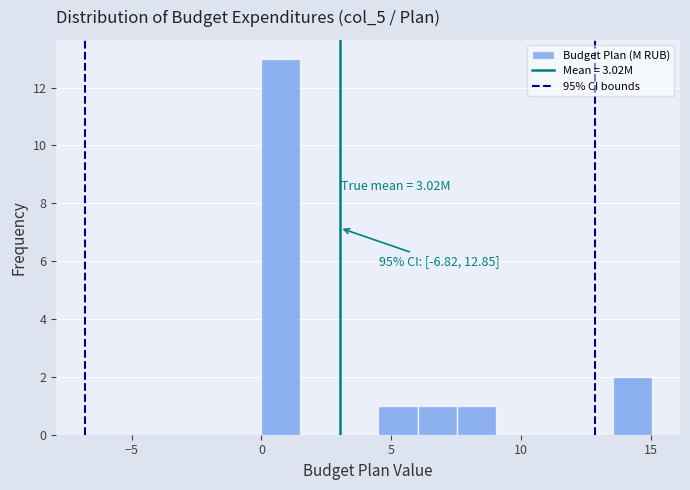

Read against the x-axis, roughly where is the centre of the tallest bar?

1.0